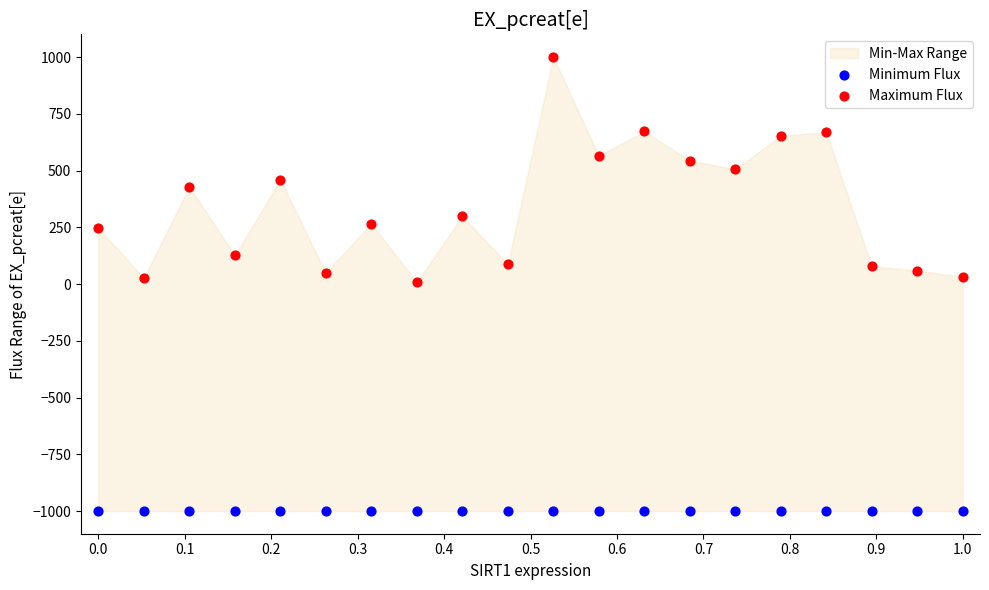

Which series contains the highest Y value?

Maximum Flux